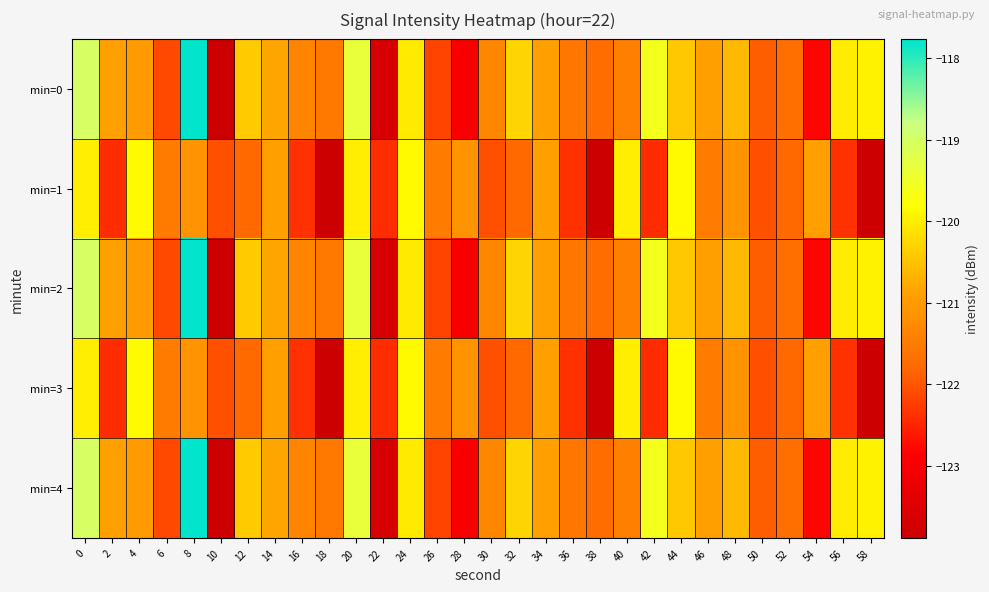

Which series has the largest total across all categories?

min=0